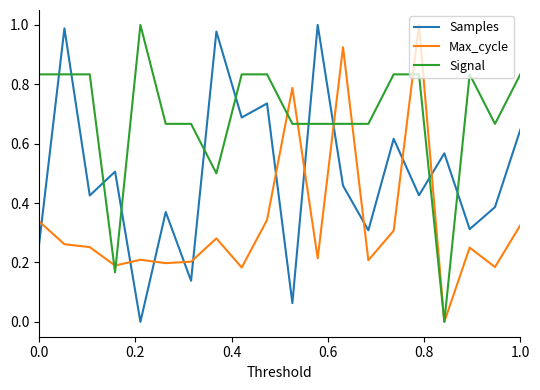

Does the chart display data point markers on the line(s)?

No